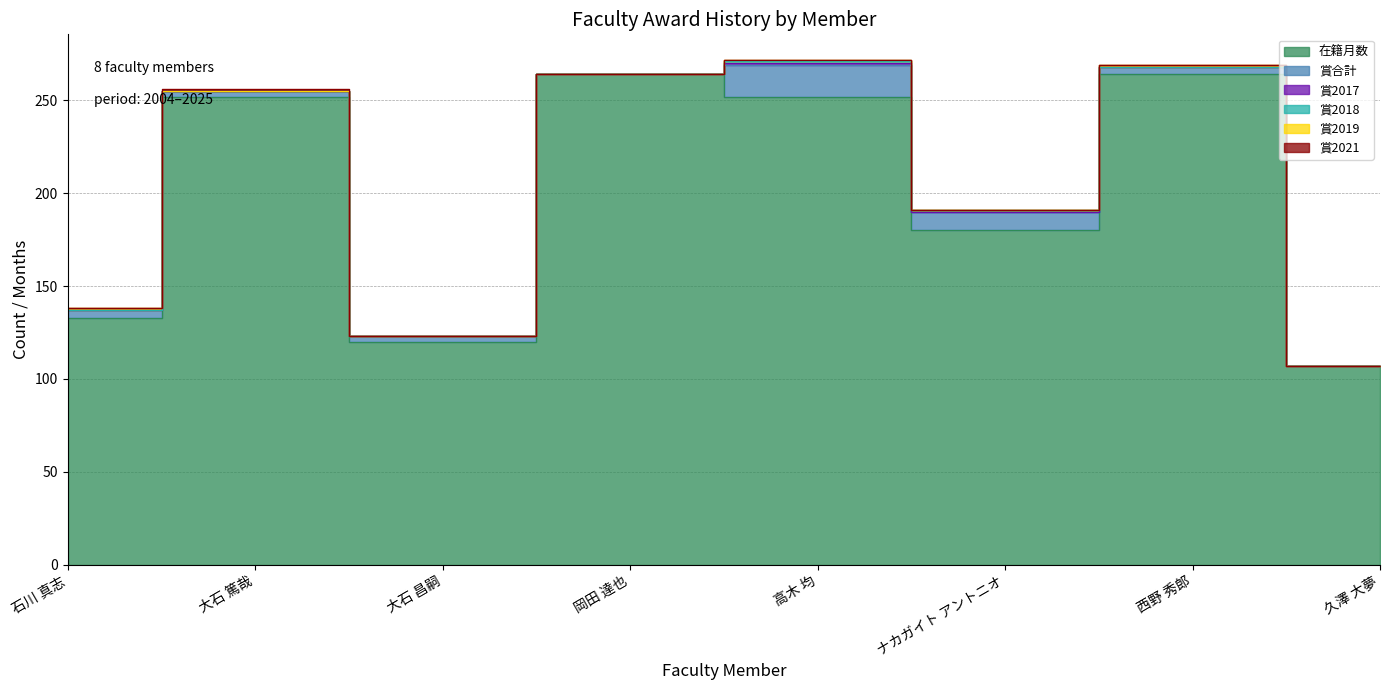

What is the greatest value displayed?

264